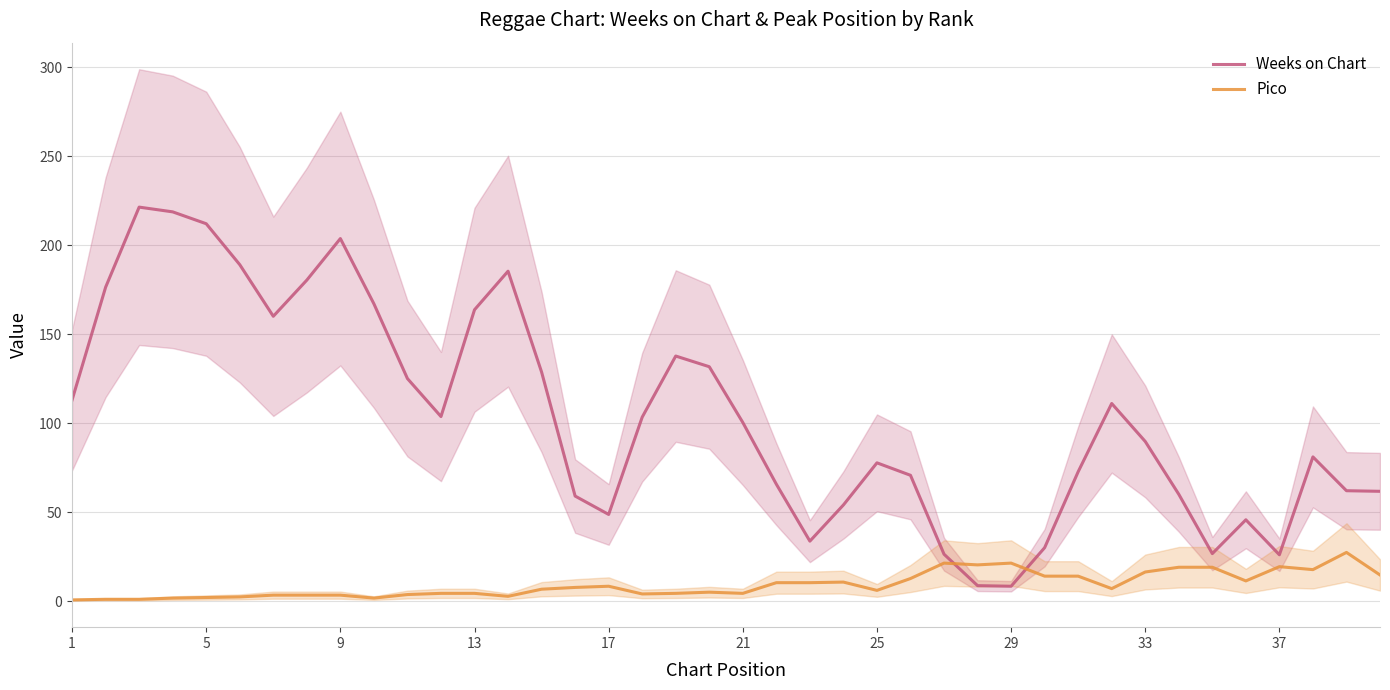

True or false: Weeks on Chart has a value of 26.0 at 37.

True